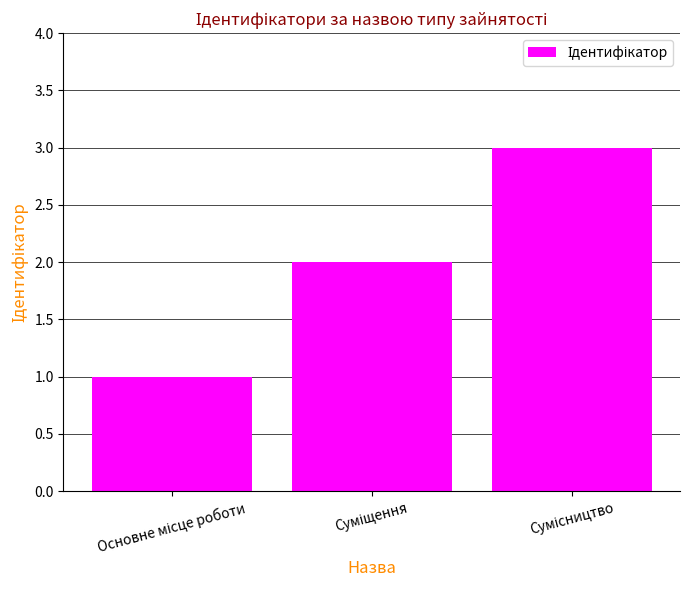

How many values are below 2?

1